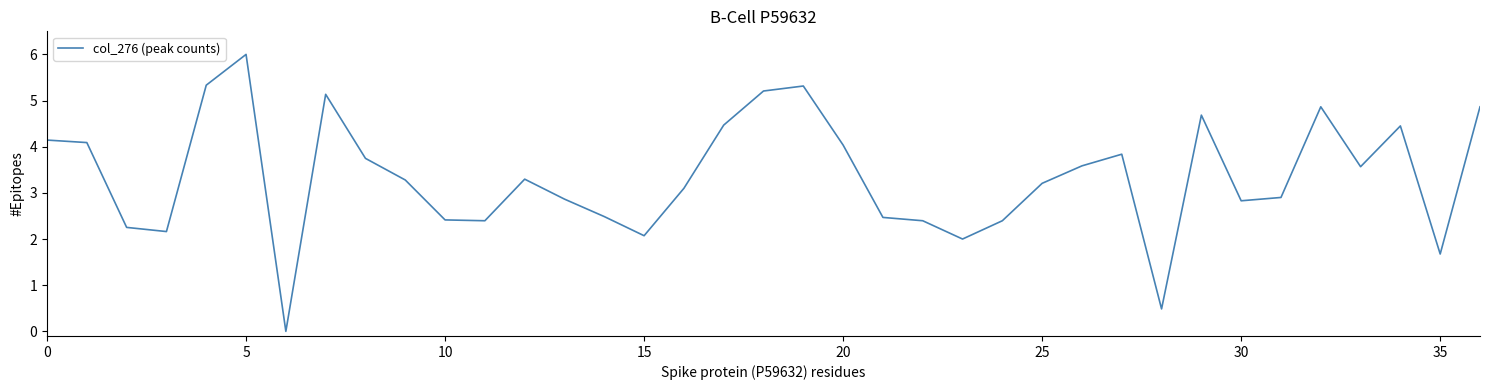

What is the difference between the maximum and minimum values?

6.0